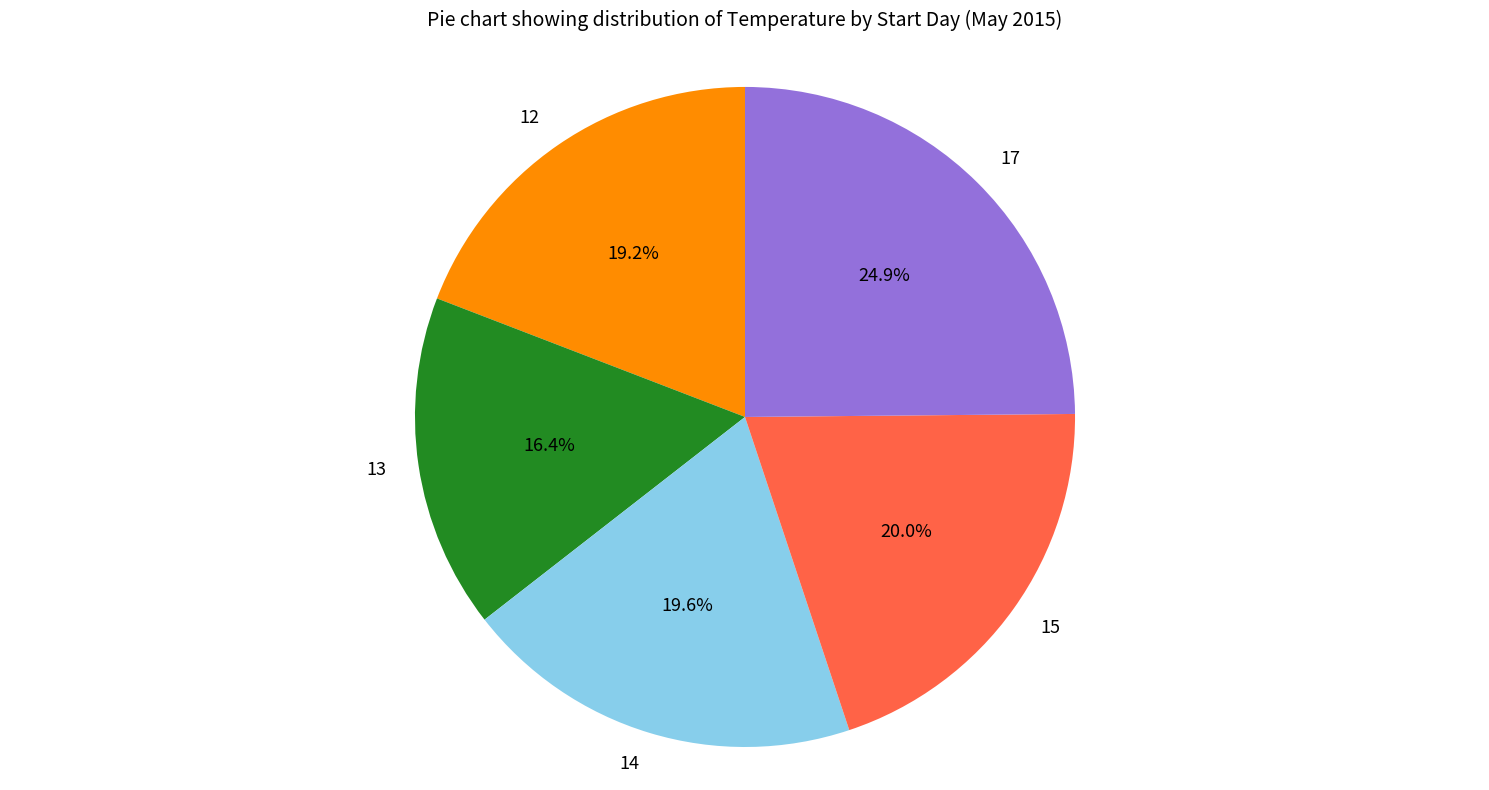

Which category has the biggest portion of the pie?

17